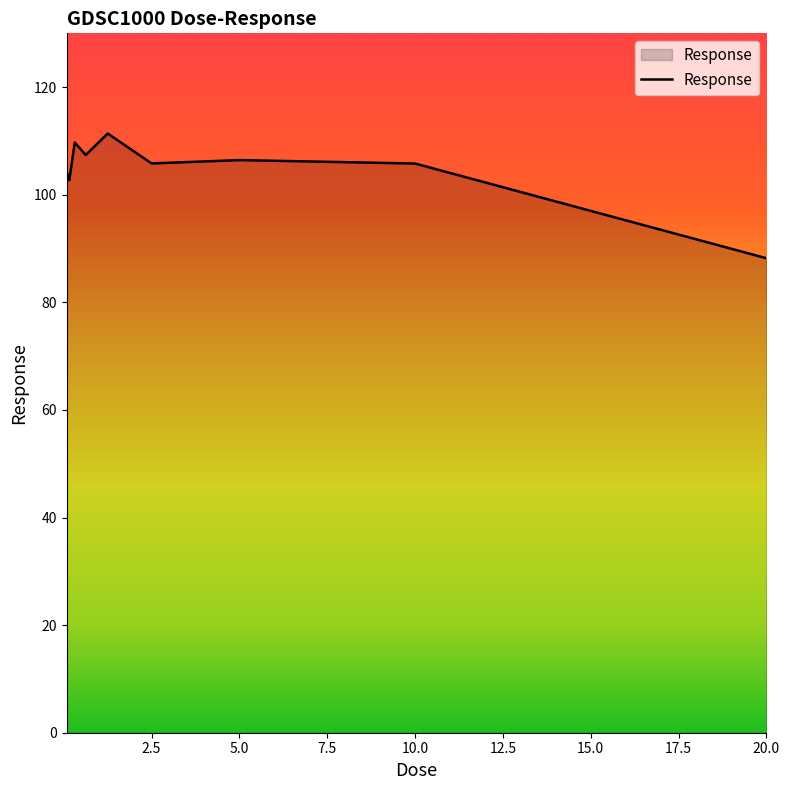

What is the maximum value shown in the chart?

111.4